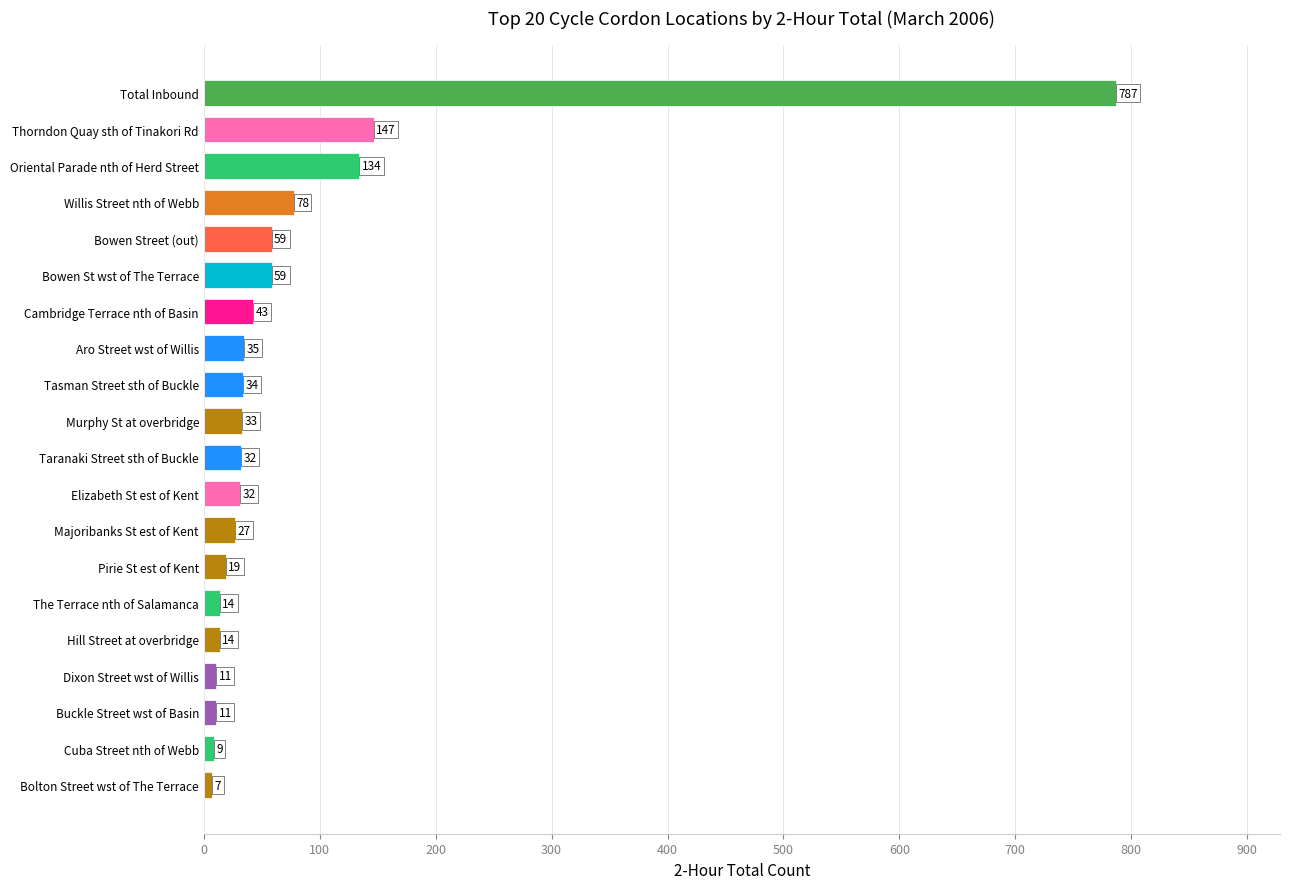

How many bars are there in total?

20